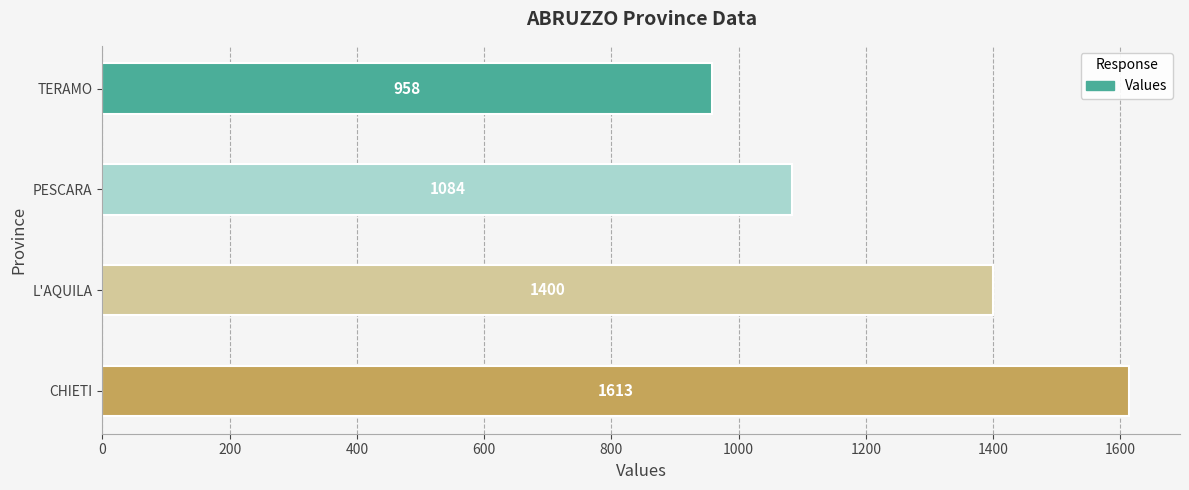

What is the average value?

1264